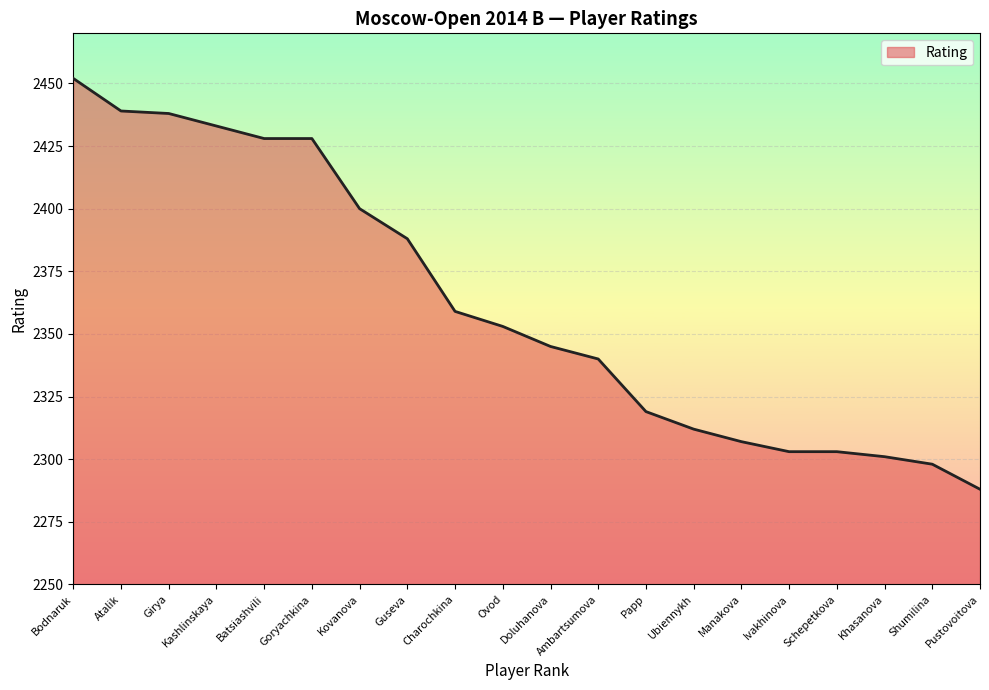

What position from the left is Goryachkina?

6